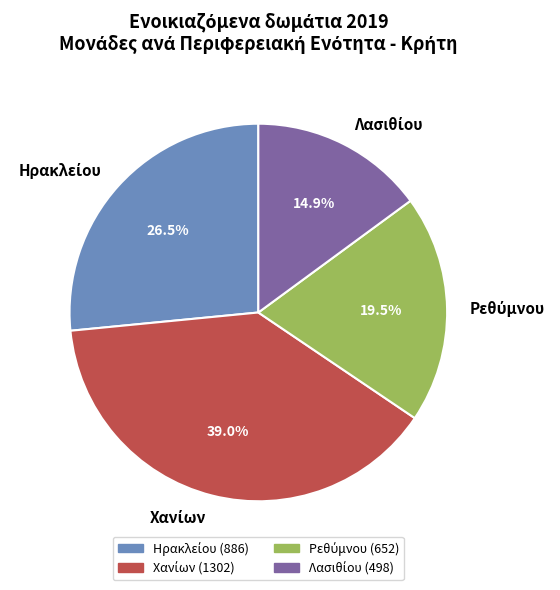

Count the number of slices in the pie.

4